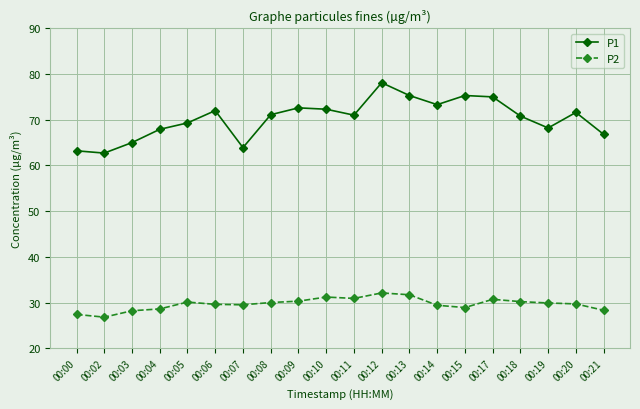

True or false: P2 has more than 1 points higher than both neighbors.

True